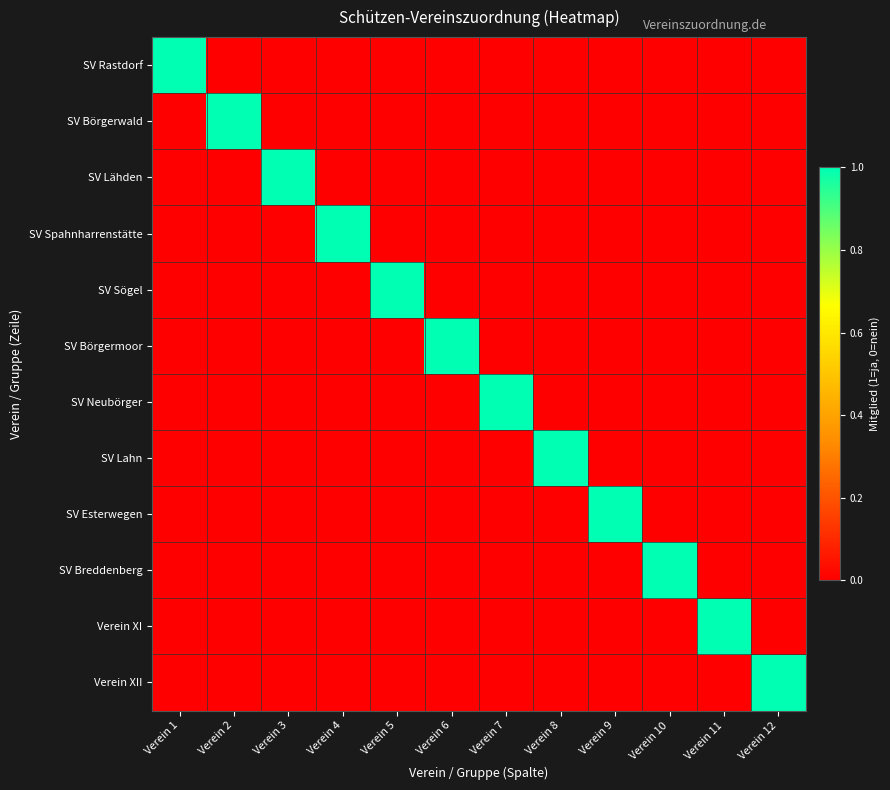

Reading left to right, transcribe all the data shown in this chart.

SV Rastdorf: Verein 1=1	Verein 2=0	Verein 3=0	Verein 4=0	Verein 5=0	Verein 6=0	Verein 7=0	Verein 8=0	Verein 9=0	Verein 10=0	Verein 11=0	Verein 12=0
SV Börgerwald: Verein 1=0	Verein 2=1	Verein 3=0	Verein 4=0	Verein 5=0	Verein 6=0	Verein 7=0	Verein 8=0	Verein 9=0	Verein 10=0	Verein 11=0	Verein 12=0
SV Lähden: Verein 1=0	Verein 2=0	Verein 3=1	Verein 4=0	Verein 5=0	Verein 6=0	Verein 7=0	Verein 8=0	Verein 9=0	Verein 10=0	Verein 11=0	Verein 12=0
SV Spahnharrenstätte: Verein 1=0	Verein 2=0	Verein 3=0	Verein 4=1	Verein 5=0	Verein 6=0	Verein 7=0	Verein 8=0	Verein 9=0	Verein 10=0	Verein 11=0	Verein 12=0
SV Sögel: Verein 1=0	Verein 2=0	Verein 3=0	Verein 4=0	Verein 5=1	Verein 6=0	Verein 7=0	Verein 8=0	Verein 9=0	Verein 10=0	Verein 11=0	Verein 12=0
SV Börgermoor: Verein 1=0	Verein 2=0	Verein 3=0	Verein 4=0	Verein 5=0	Verein 6=1	Verein 7=0	Verein 8=0	Verein 9=0	Verein 10=0	Verein 11=0	Verein 12=0
SV Neubörger: Verein 1=0	Verein 2=0	Verein 3=0	Verein 4=0	Verein 5=0	Verein 6=0	Verein 7=1	Verein 8=0	Verein 9=0	Verein 10=0	Verein 11=0	Verein 12=0
SV Lahn: Verein 1=0	Verein 2=0	Verein 3=0	Verein 4=0	Verein 5=0	Verein 6=0	Verein 7=0	Verein 8=1	Verein 9=0	Verein 10=0	Verein 11=0	Verein 12=0
SV Esterwegen: Verein 1=0	Verein 2=0	Verein 3=0	Verein 4=0	Verein 5=0	Verein 6=0	Verein 7=0	Verein 8=0	Verein 9=1	Verein 10=0	Verein 11=0	Verein 12=0
SV Breddenberg: Verein 1=0	Verein 2=0	Verein 3=0	Verein 4=0	Verein 5=0	Verein 6=0	Verein 7=0	Verein 8=0	Verein 9=0	Verein 10=1	Verein 11=0	Verein 12=0
Verein XI: Verein 1=0	Verein 2=0	Verein 3=0	Verein 4=0	Verein 5=0	Verein 6=0	Verein 7=0	Verein 8=0	Verein 9=0	Verein 10=0	Verein 11=1	Verein 12=0
Verein XII: Verein 1=0	Verein 2=0	Verein 3=0	Verein 4=0	Verein 5=0	Verein 6=0	Verein 7=0	Verein 8=0	Verein 9=0	Verein 10=0	Verein 11=0	Verein 12=1